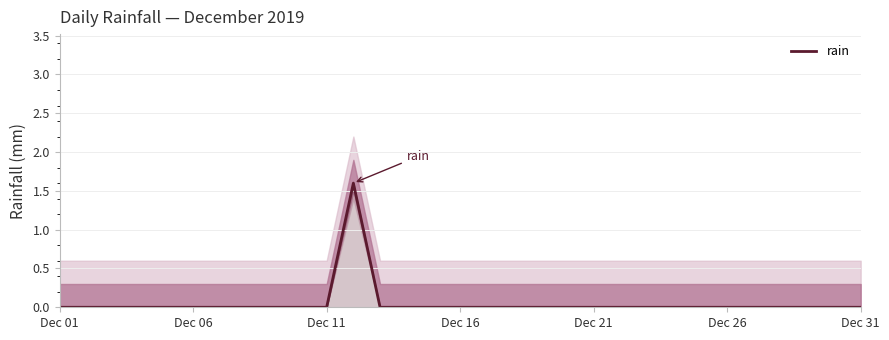

What is the average value?

0.1